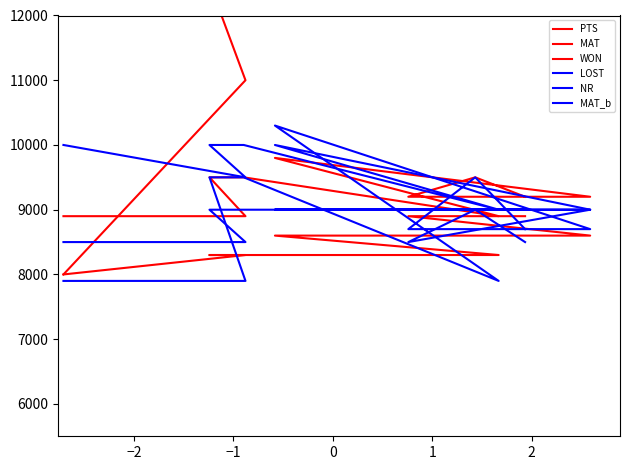

Where does the MAT_b series first go above 8700?

−2